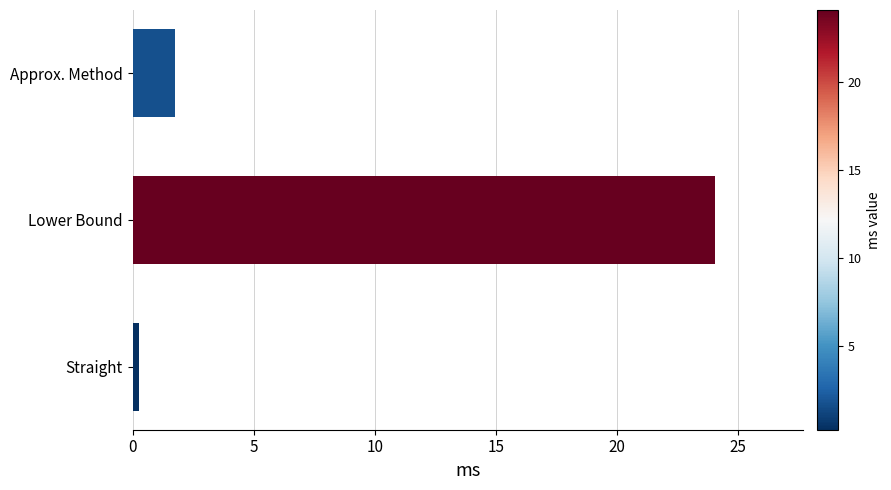

True or false: the data shows 15.9 at Lower Bound.

False